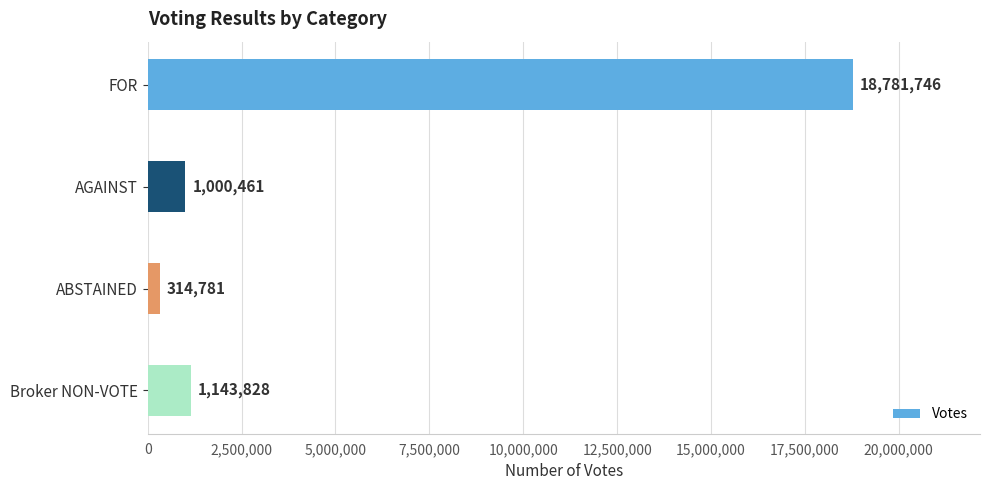

Reading top to bottom, extract all data points from this chart.

FOR=18781746	AGAINST=1000461	ABSTAINED=314781	Broker NON-VOTE=1143828